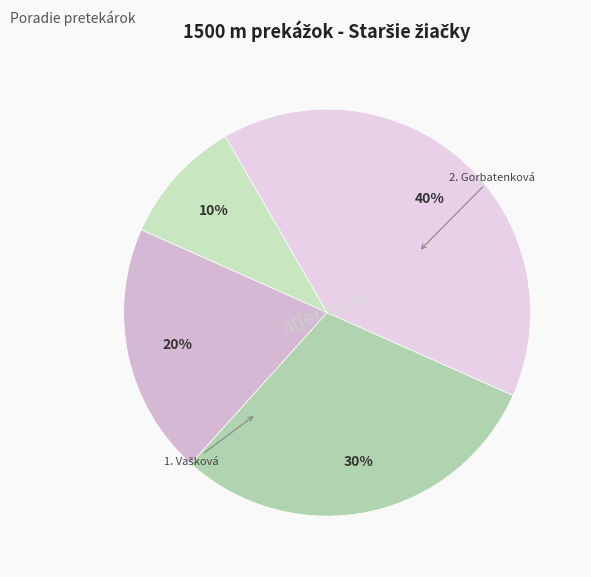

Count the number of slices in the pie.

4